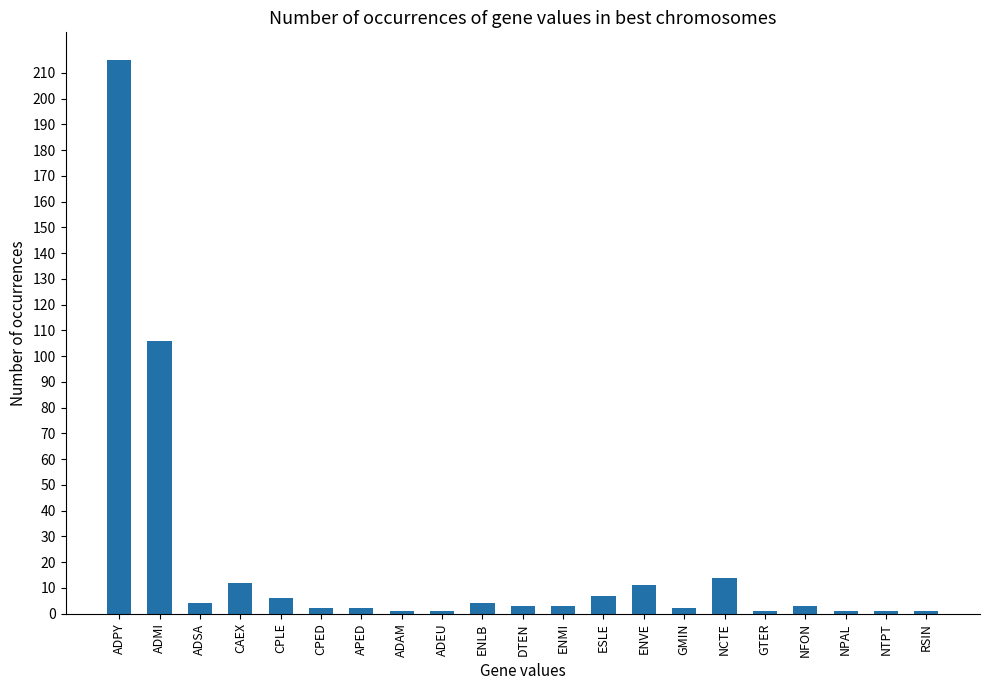

Reading left to right, transcribe all the data shown in this chart.

ADPY=215	ADMI=106	ADSA=4	CAEX=12	CPLE=6	CPED=2	APED=2	ADAM=1	ADEU=1	ENLB=4	DTEN=3	ENMI=3	ESLE=7	ENVE=11	GMIN=2	NCTE=14	GTER=1	NFON=3	NPAL=1	NTPT=1	RSIN=1